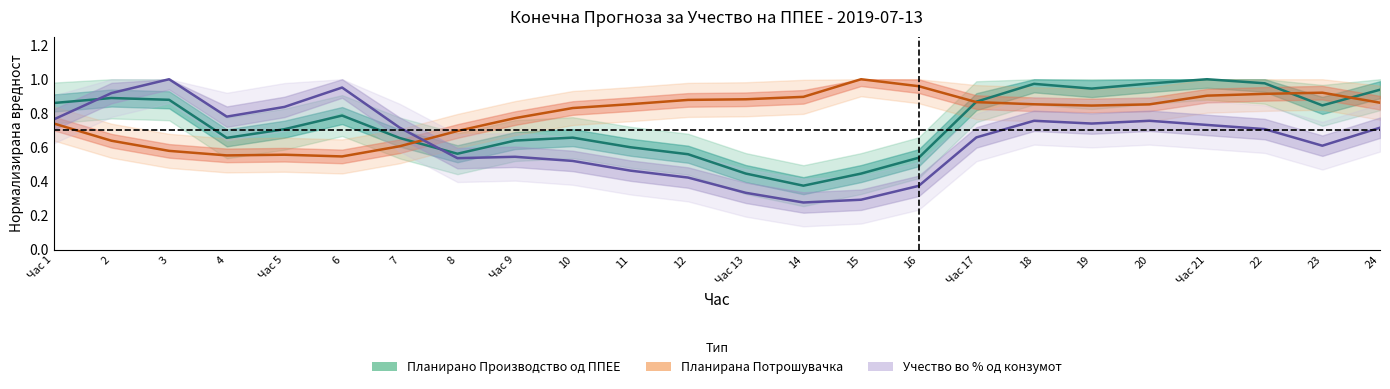

At which category is the sum across all series the highest?

Час 21